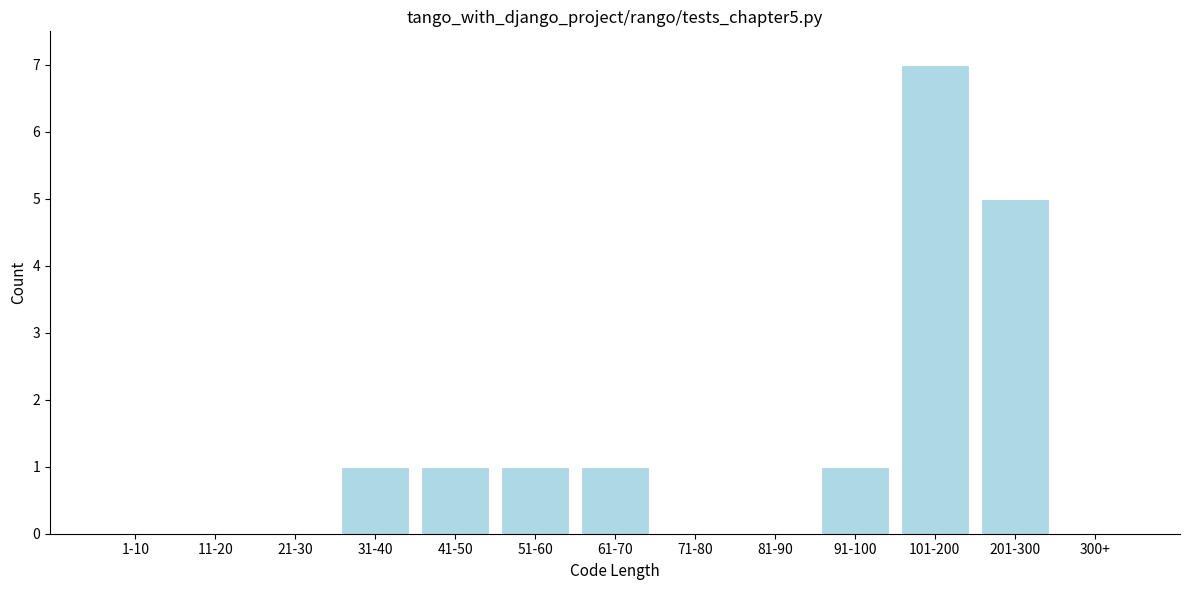

Reading left to right, list all the values displayed in this chart.

1-10=0	11-20=0	21-30=0	31-40=1	41-50=1	51-60=1	61-70=1	71-80=0	81-90=0	91-100=1	101-200=7	201-300=5	300+=0